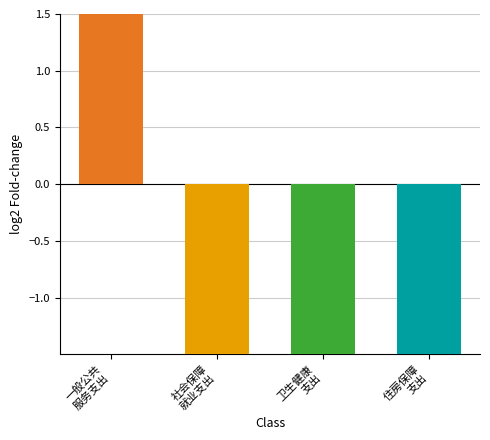

List the labels in order of value, largest first.

一般公共
服务支出, 社会保障
就业支出, 住房保障
支出, 卫生健康
支出